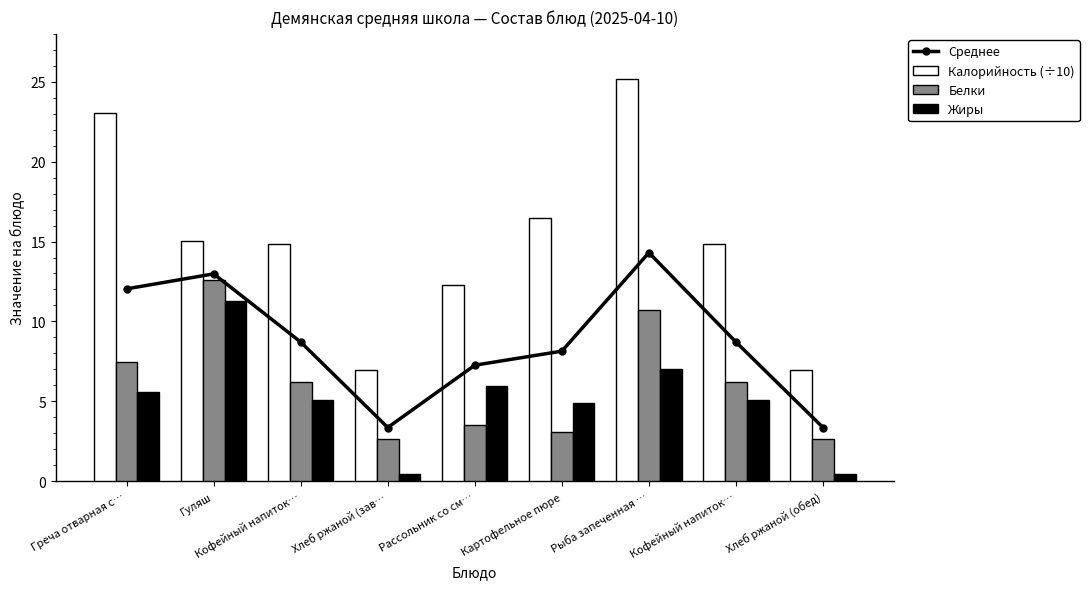

At which label does Жиры reach its peak?

Гуляш